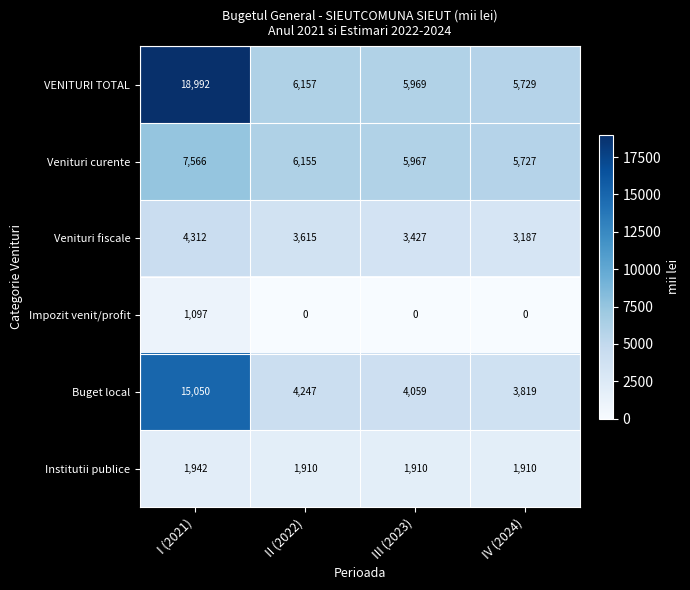

Count the number of categories in the chart.

4